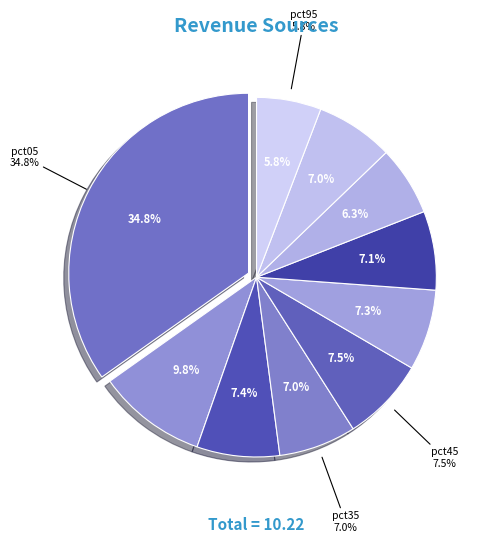

What is the change in value from pct55 to pct75?

-0.1